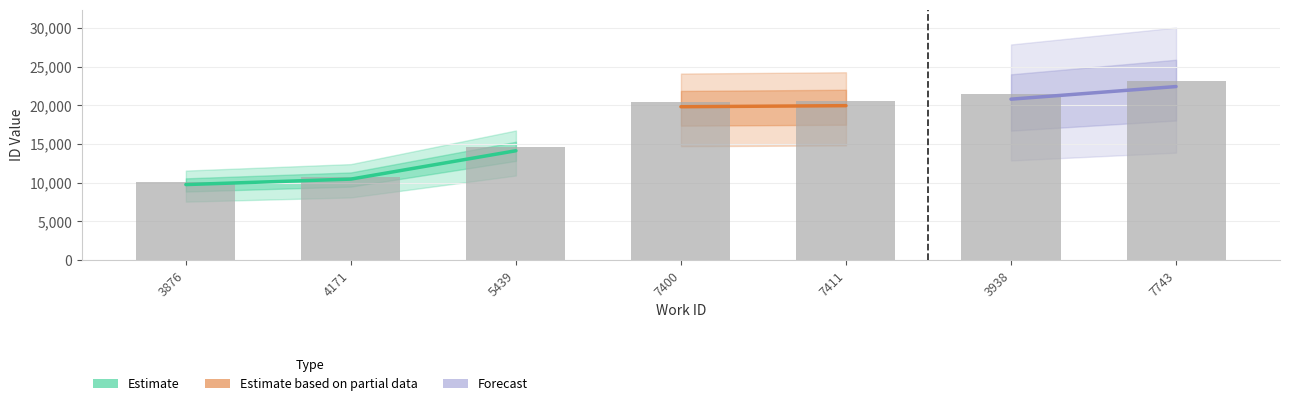

Approximately how many times larger is the value at 3938 compared to 7743?

0.9